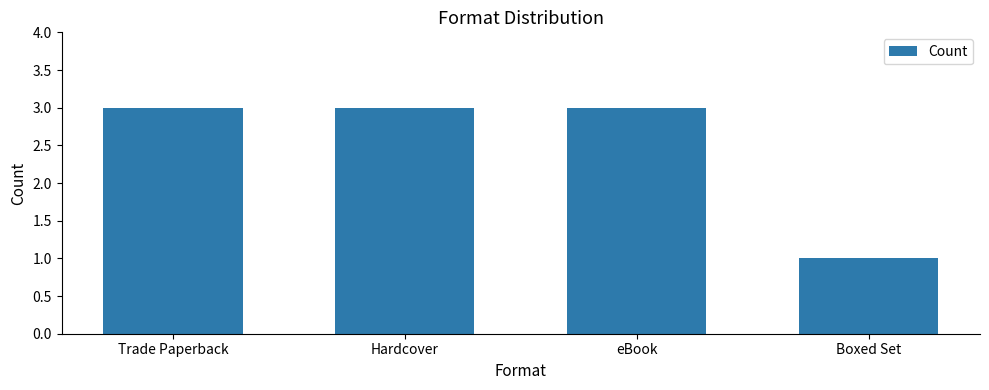

How many values are between 3 and 4?

3